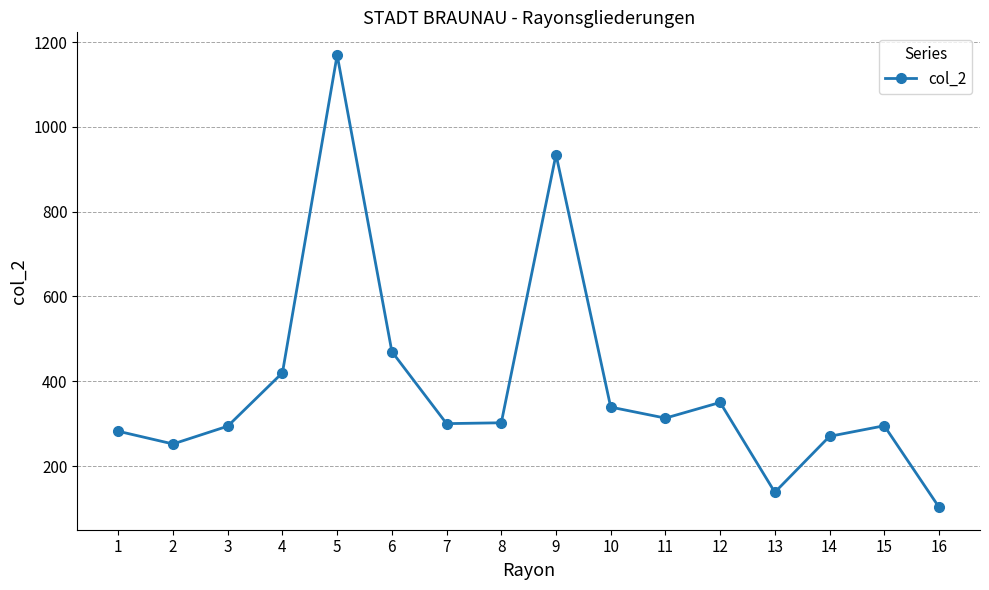

The value at 12 is 350. True or false?

True